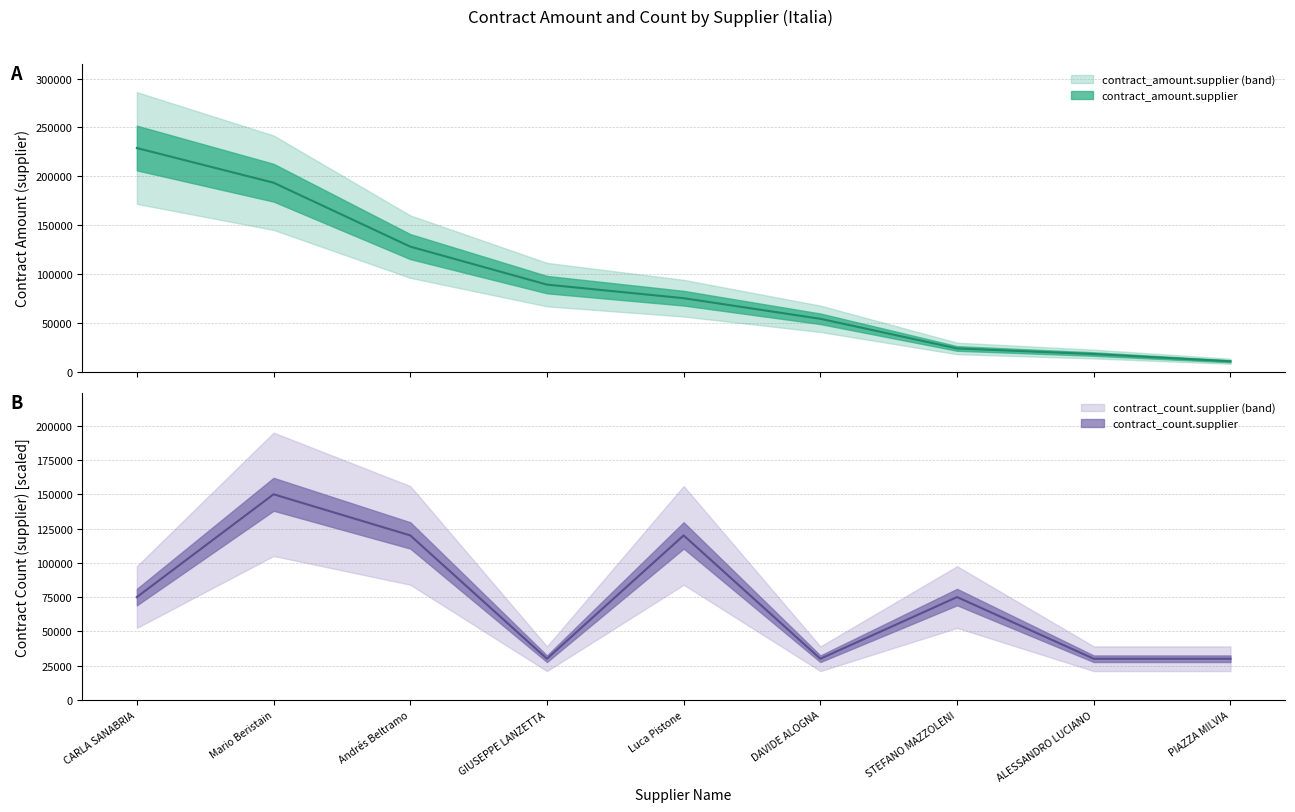

Rank the series by their average value, from highest to lowest.

contract_amount.supplier, contract_count.supplier